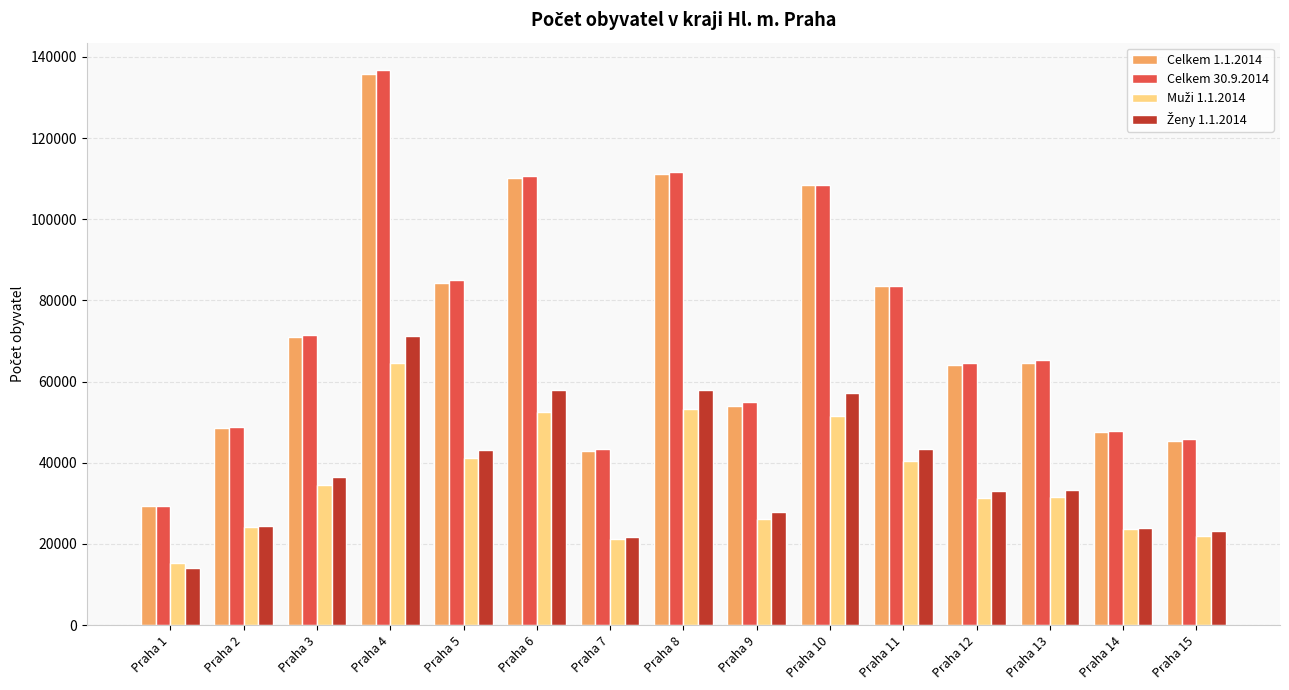

What is the difference between the maximum and minimum values in the Celkem 30.9.2014 series?

107367